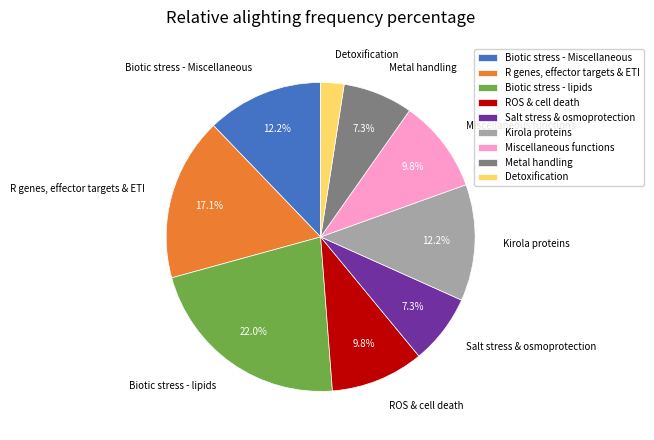

Which has a higher value, Detoxification or Biotic stress - Miscellaneous?

Biotic stress - Miscellaneous